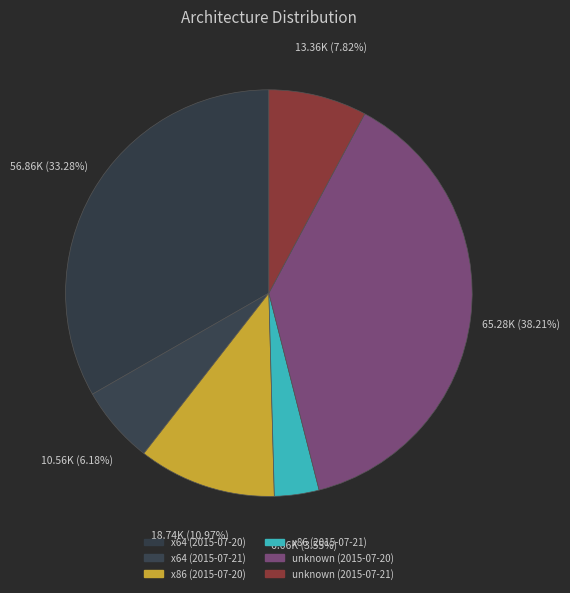

True or false: unknown (2015-07-20) accounts for 46% of the total.

False